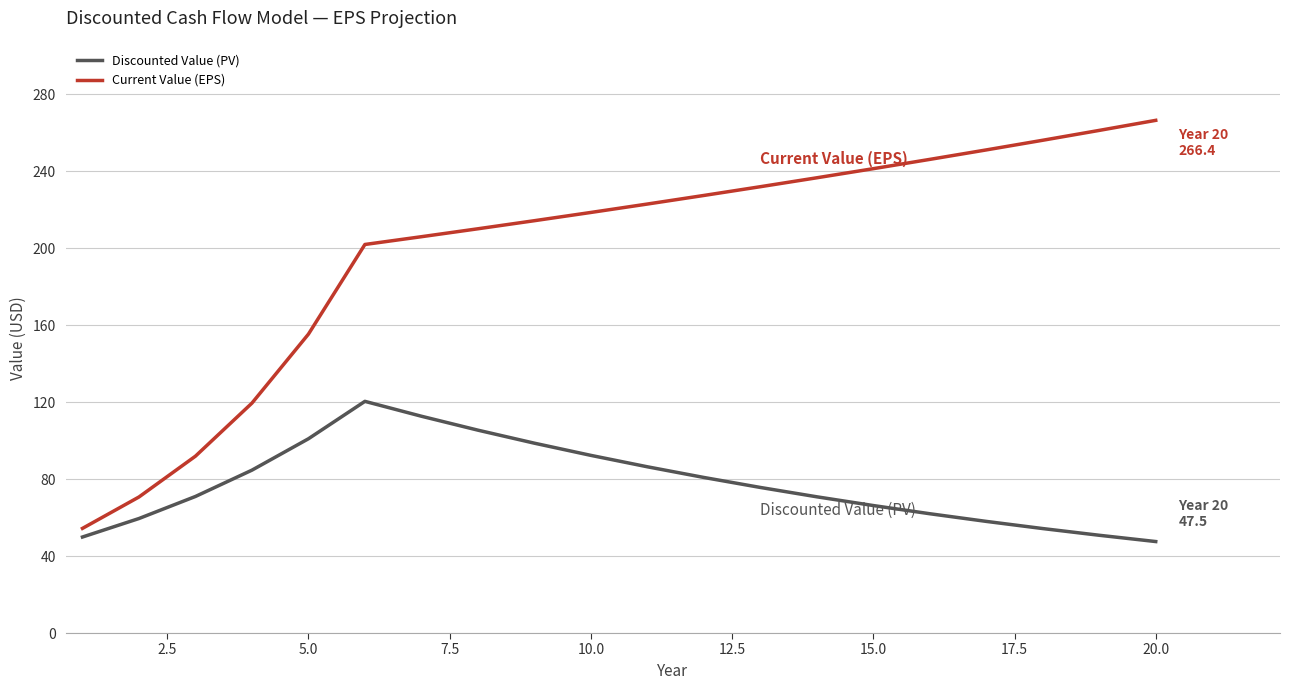

What is the difference between the maximum and minimum values in the Current Value (EPS) series?

212.0